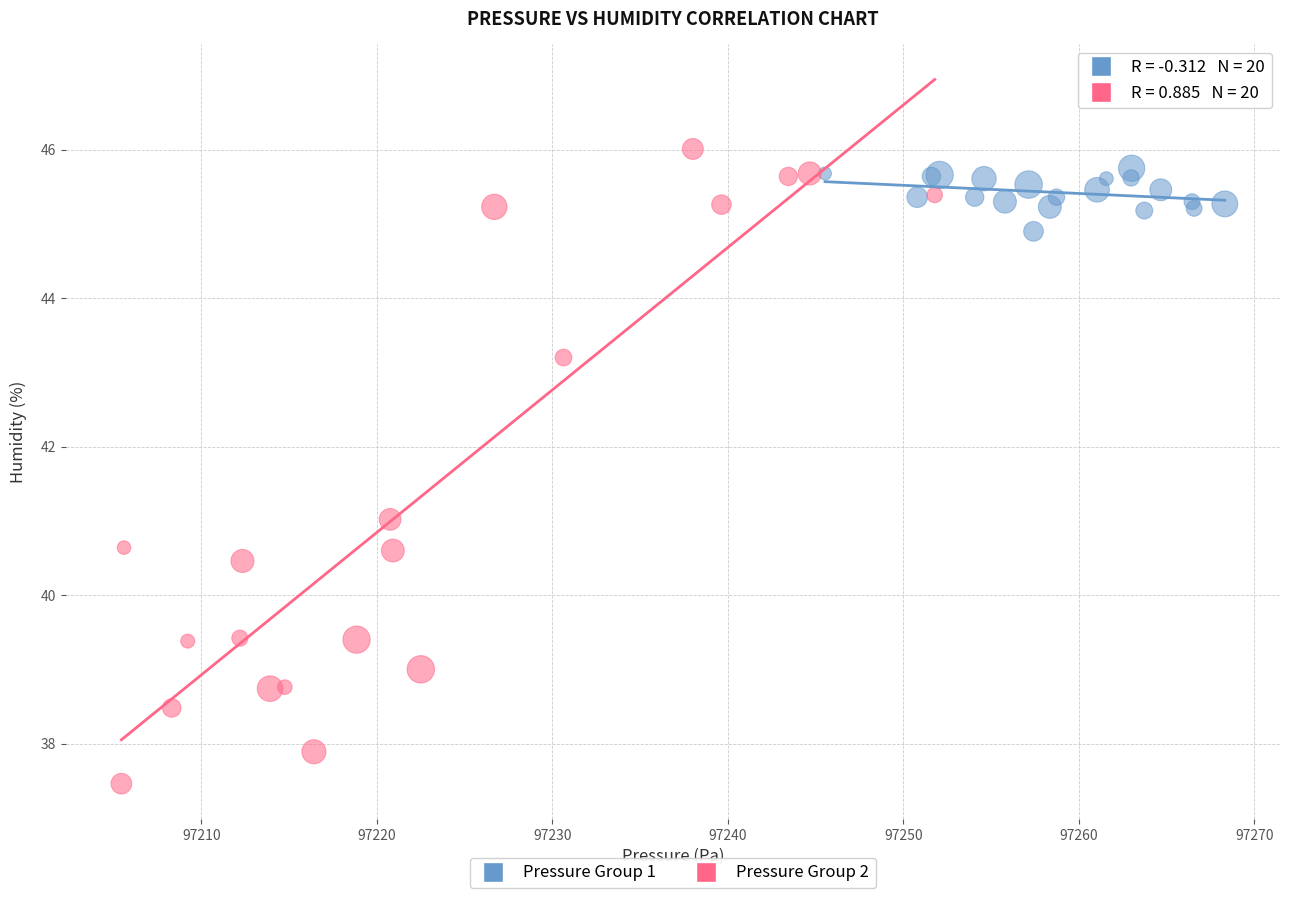

Which series has the largest Y range (max minus min)?

Pressure Group 2